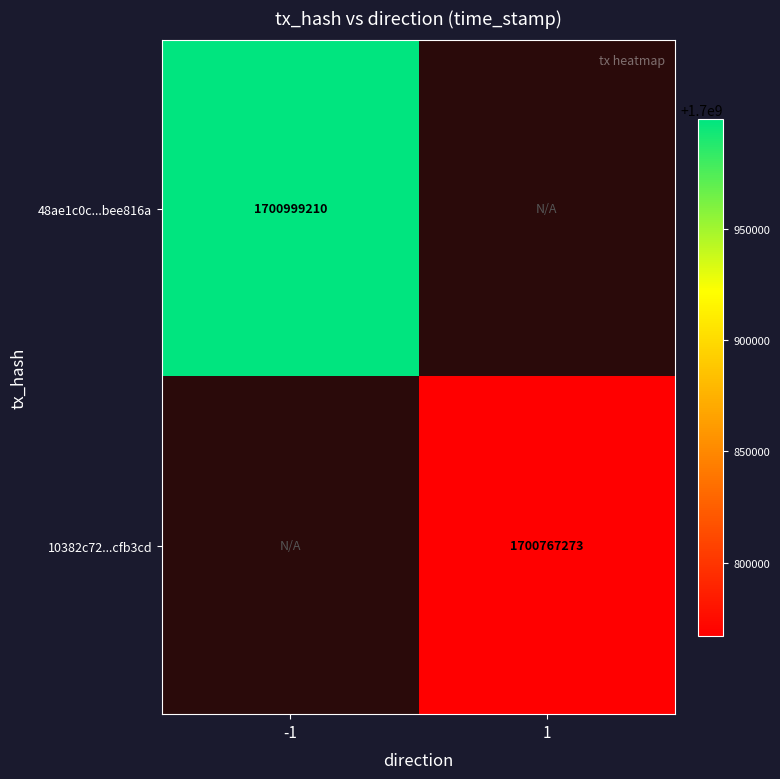

Is the value of 10382c72...cfb3cd at 1 greater than the value of 48ae1c0c...bee816a at -1?

No